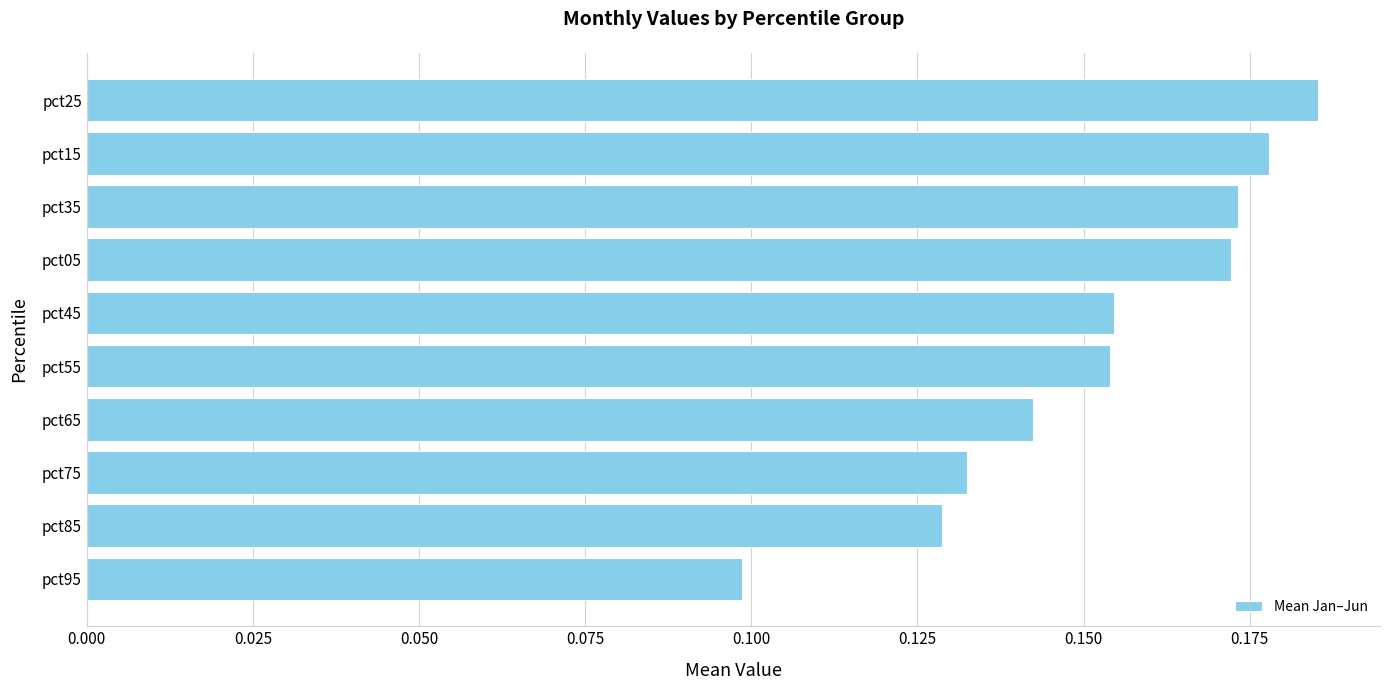

At which category does the chart reach its minimum across all series?

pct95